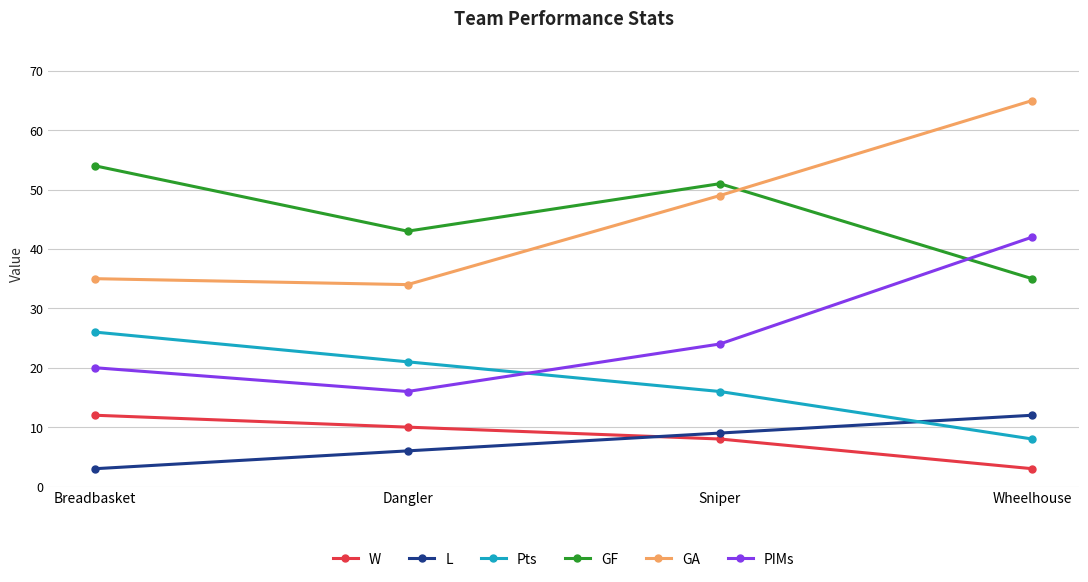

How many interior local valleys does the GA series have?

1